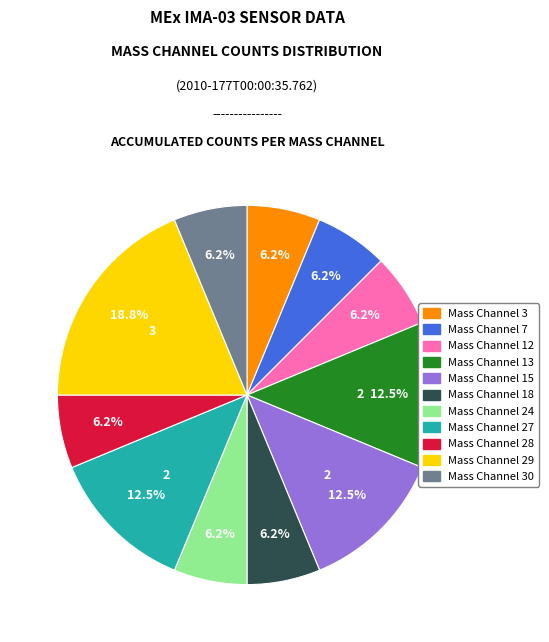

Is there any slice that represents more than half of the pie?

No